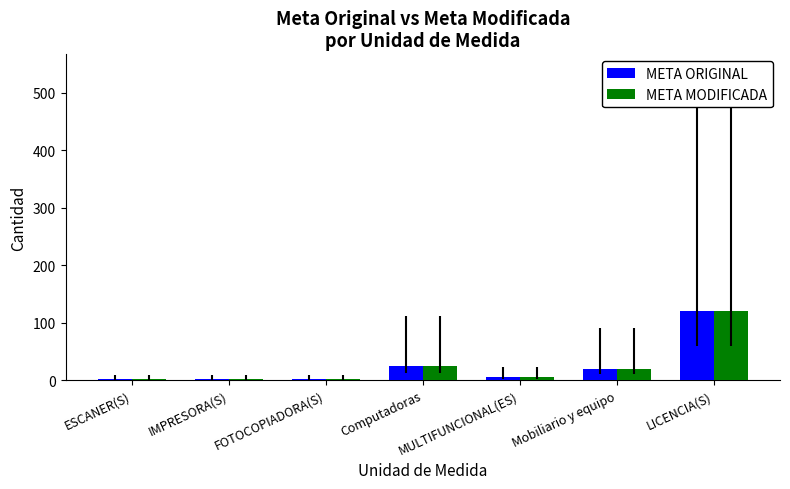

At which label is META MODIFICADA closest to 61?

Computadoras